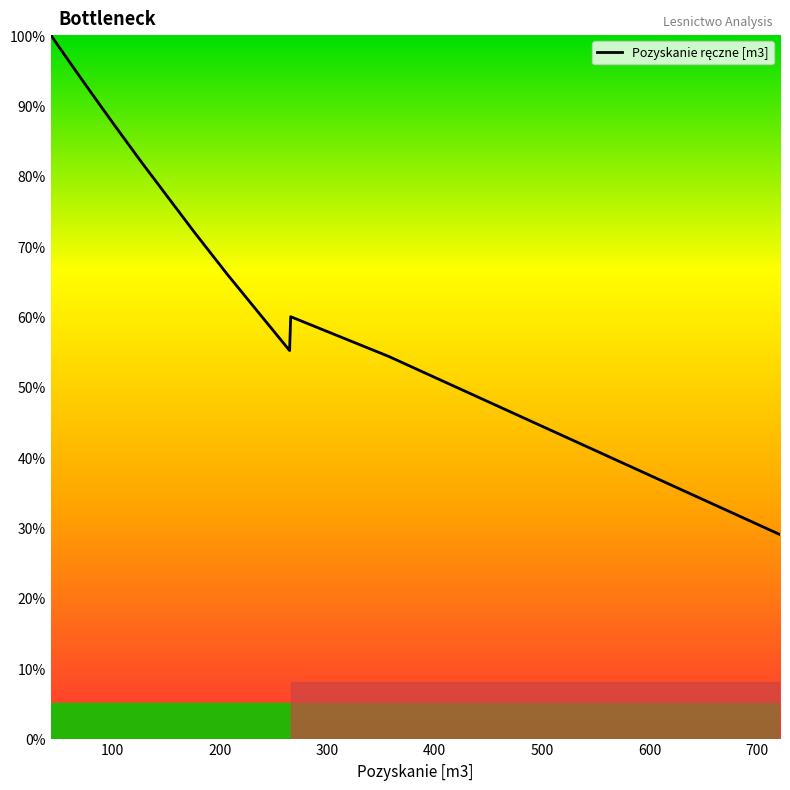

How many distinct data groups are displayed?

1